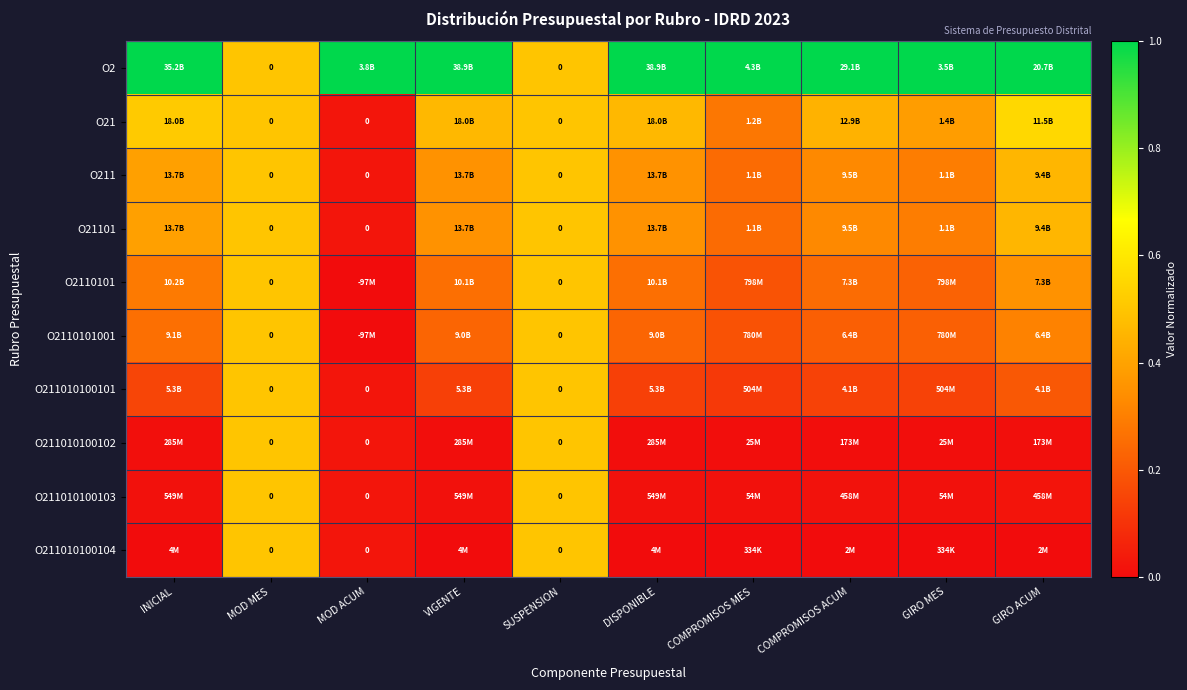

What is the total value across all series at COMPROMISOS MES?

2.3